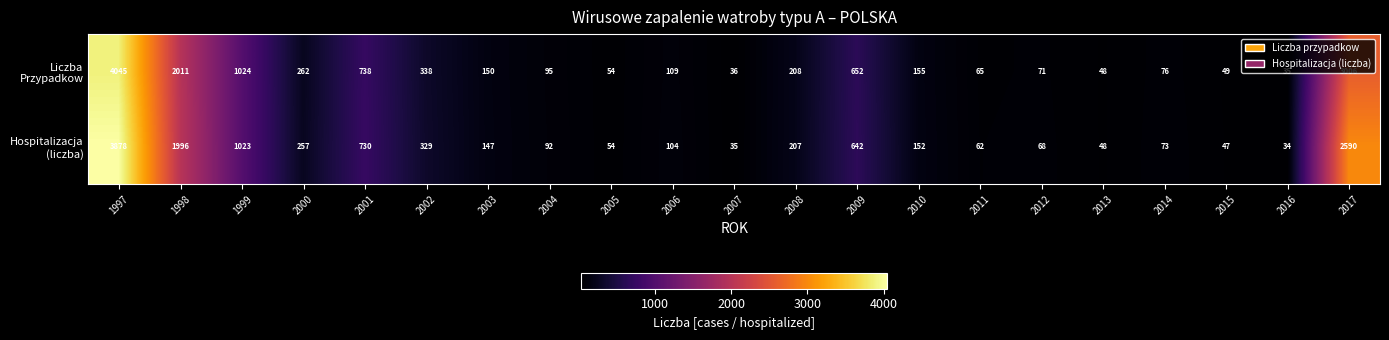

How many series are shown in this chart?

2